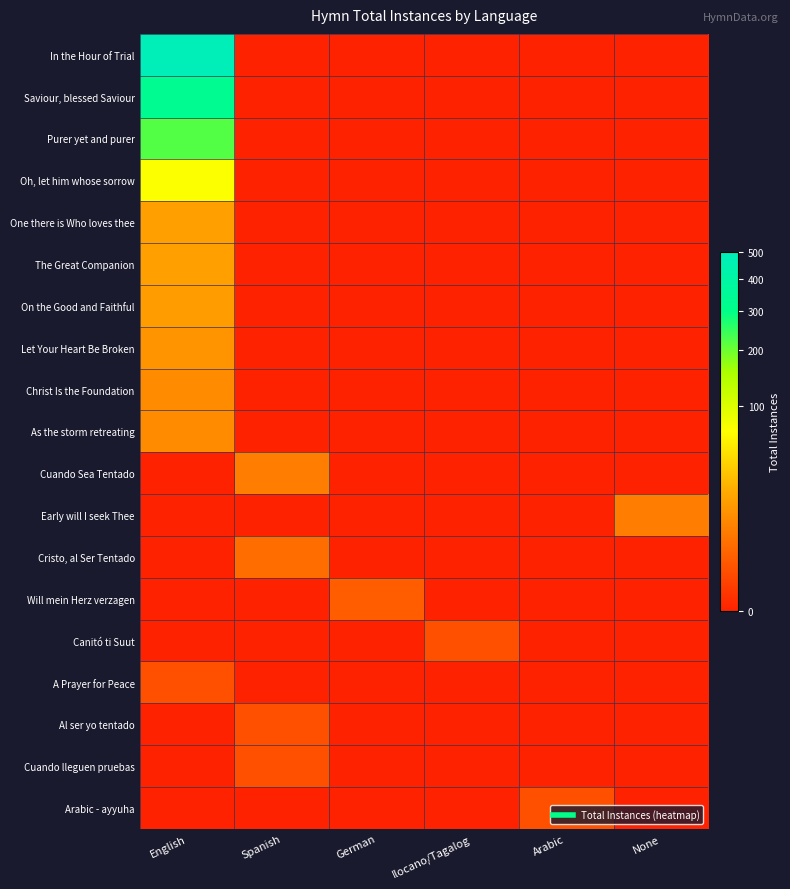

Which series has the largest total across all categories?

In the Hour of Trial